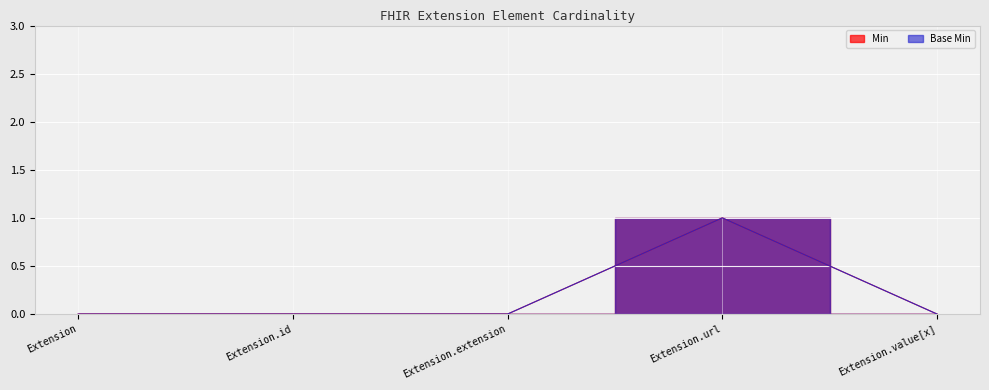

True or false: Base Min and Min intersect in this chart.

False